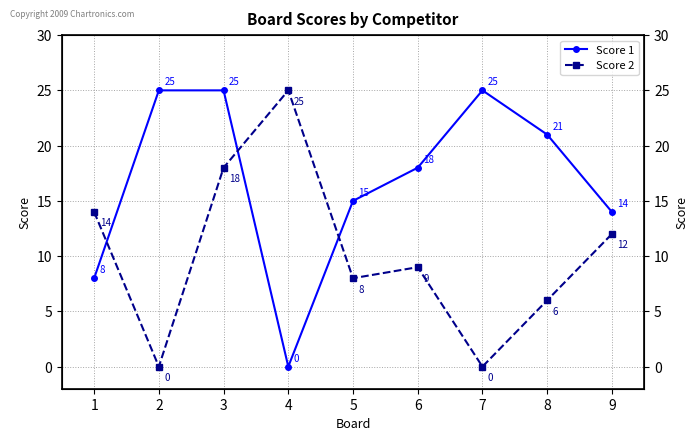

List the series in order of their overall mean, highest first.

Score 1, Score 2